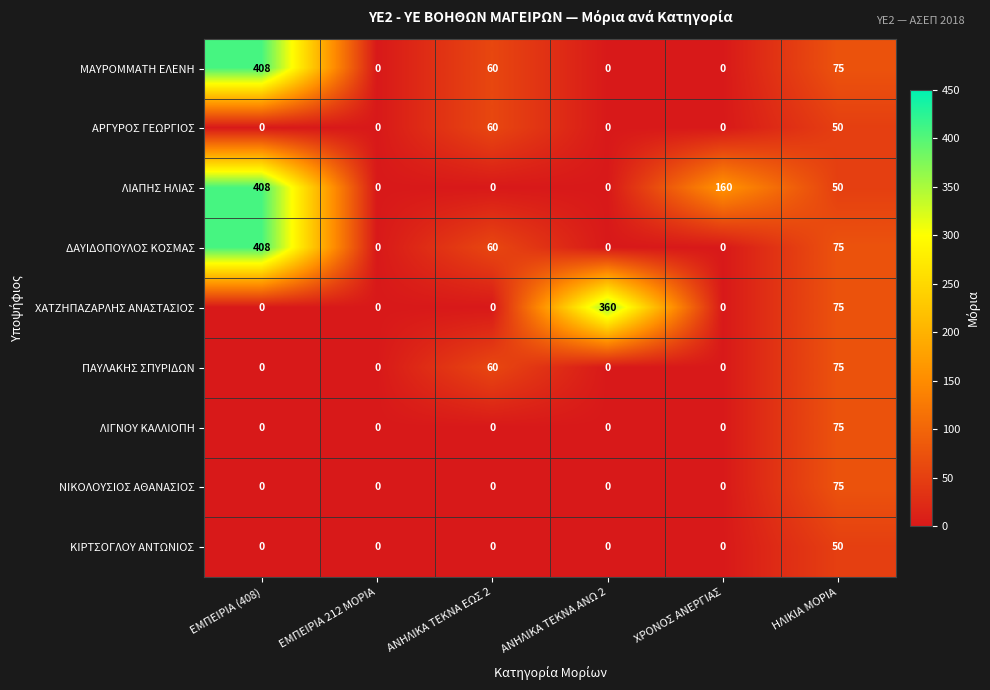

Which series has the largest total across all categories?

ΛΙΑΠΗΣ ΗΛΙΑΣ